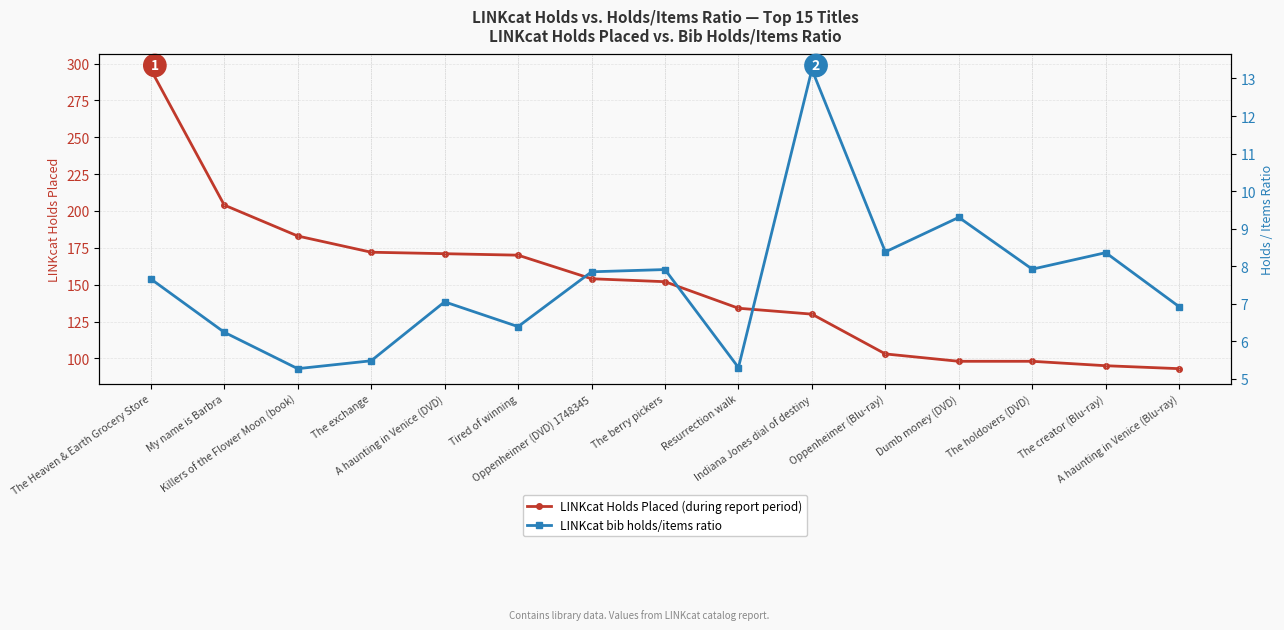

In LINKcat bib holds/items ratio, how many points are higher than both neighbors (excluding endpoints)?

5